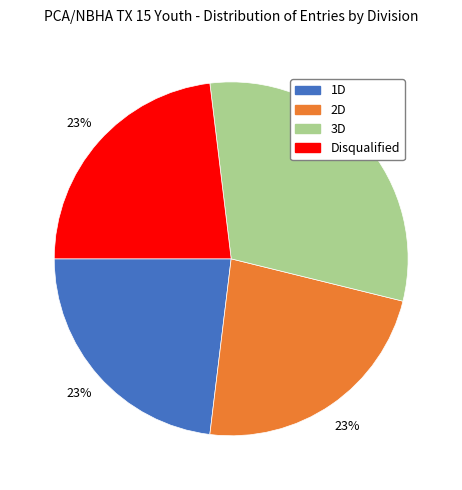

To the nearest percent, what percentage of the pie is 2D?

23%